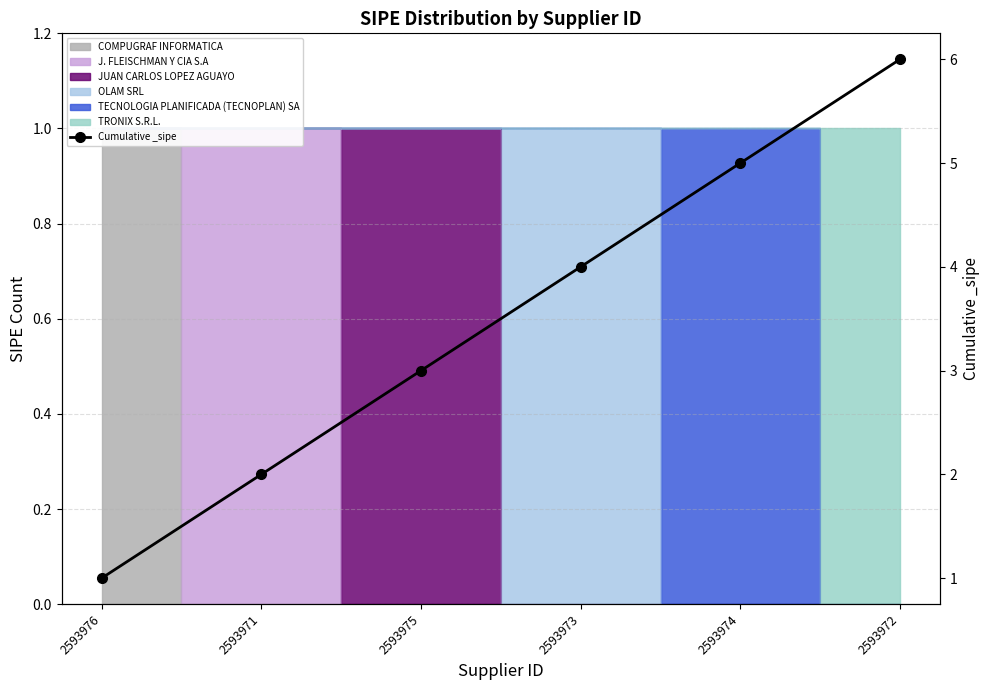

List the labels in order of value, largest first.

2593972, 2593974, 2593973, 2593975, 2593971, 2593976